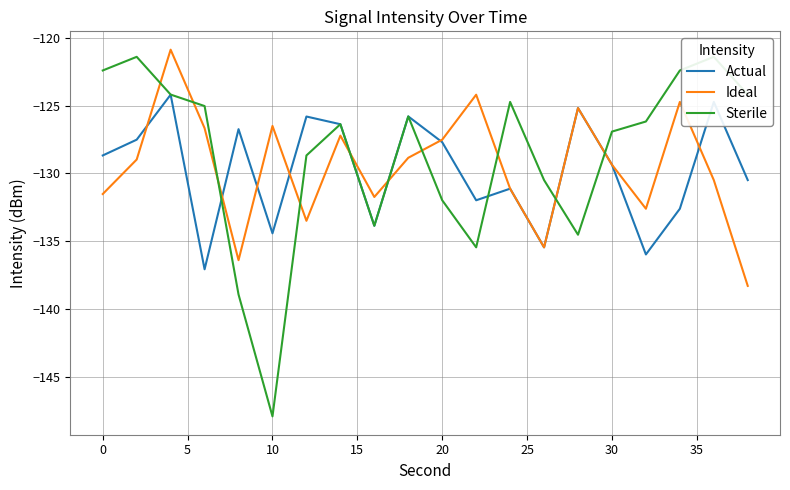

The value of Actual at 30 is -194.4. True or false?

False